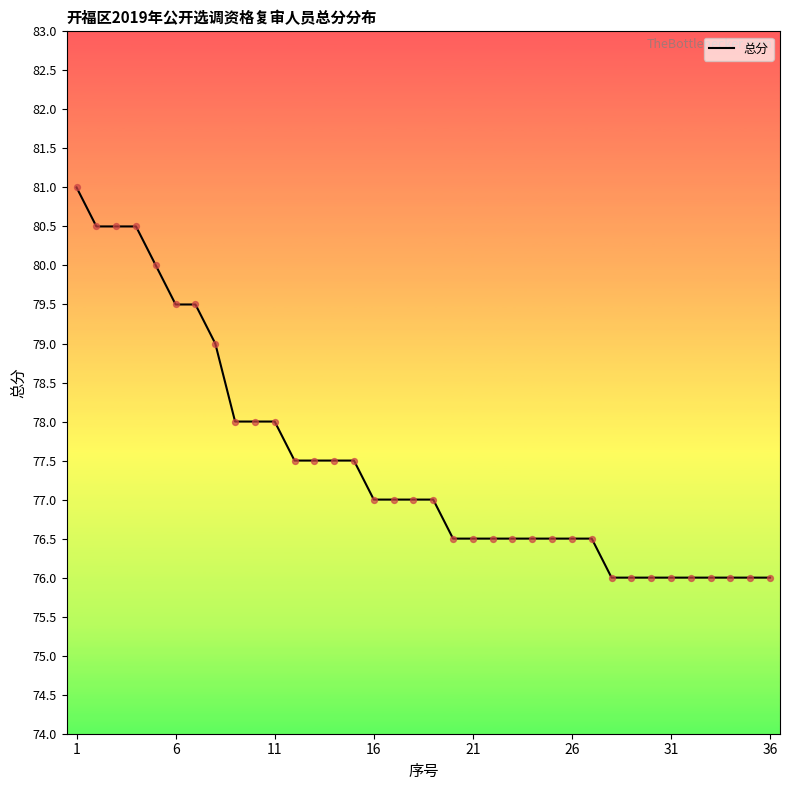

What is the difference between the maximum and minimum values?

5.0